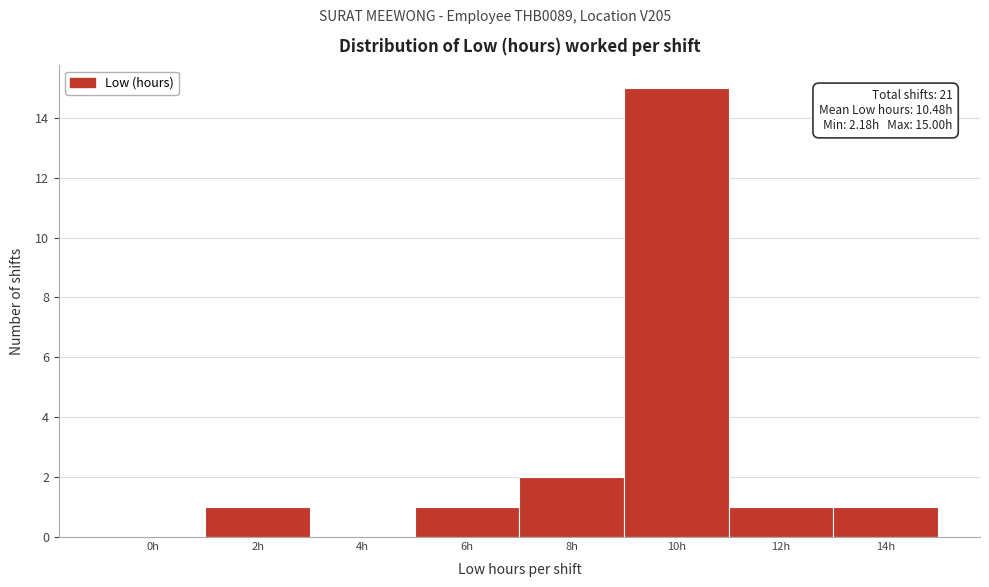

Reading left to right, transcribe all the data shown in this chart.

0h=0	2h=1	4h=0	6h=1	8h=2	10h=15	12h=1	14h=1